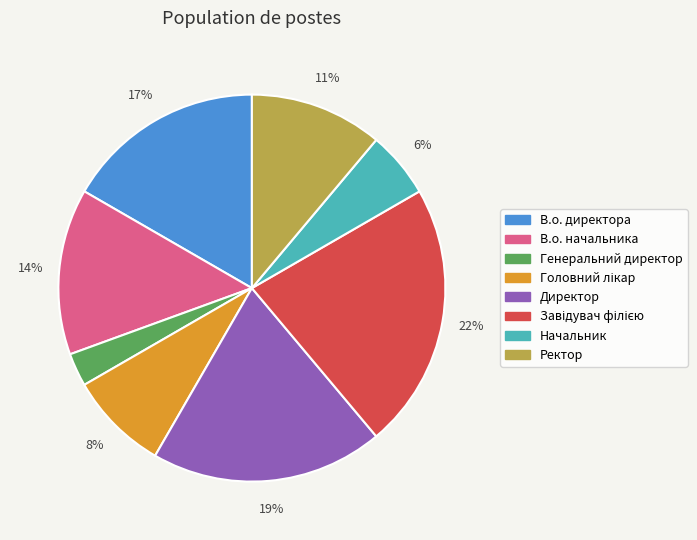

Is there any slice that represents more than half of the pie?

No